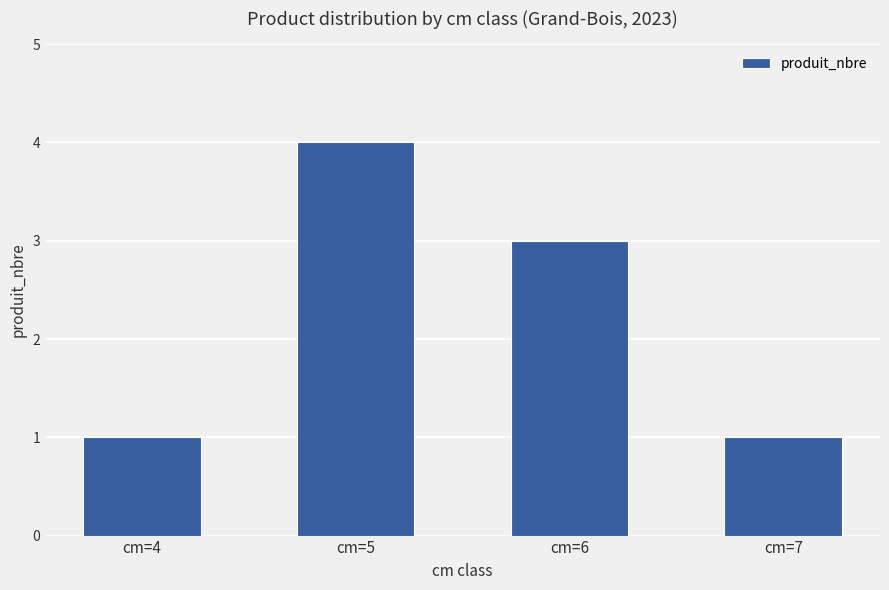

What is the value of the 1st bar from the left?

1